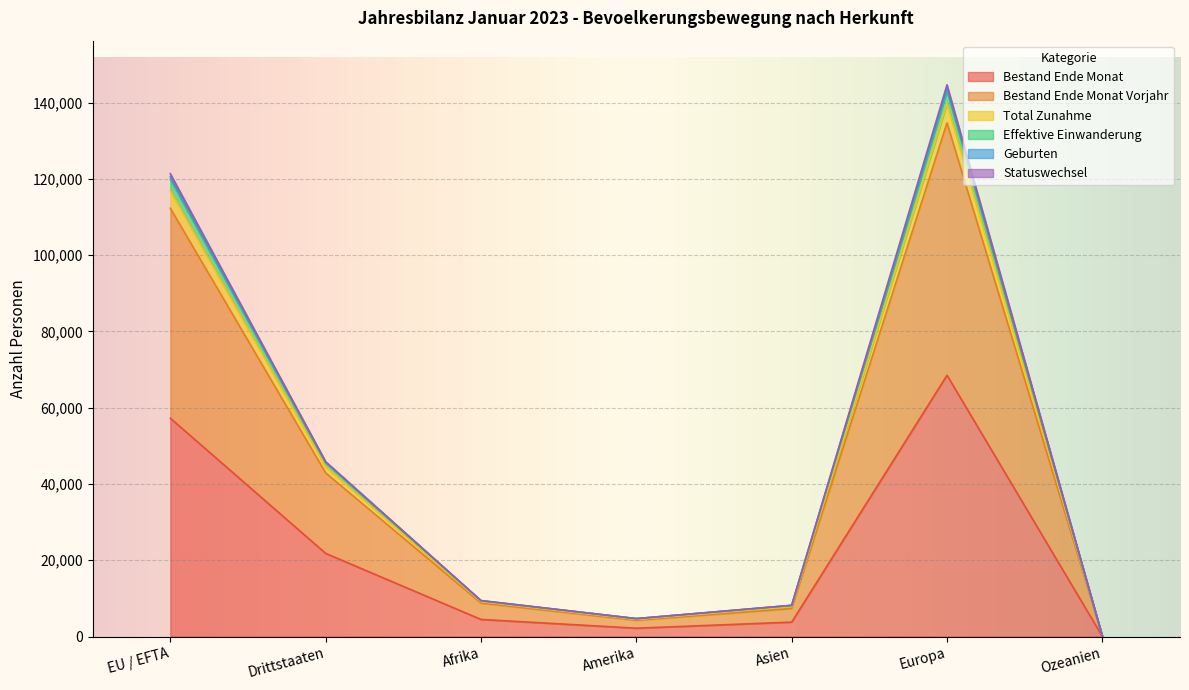

Which category has the lowest value in the Effektive Einwanderung series?

Ozeanien